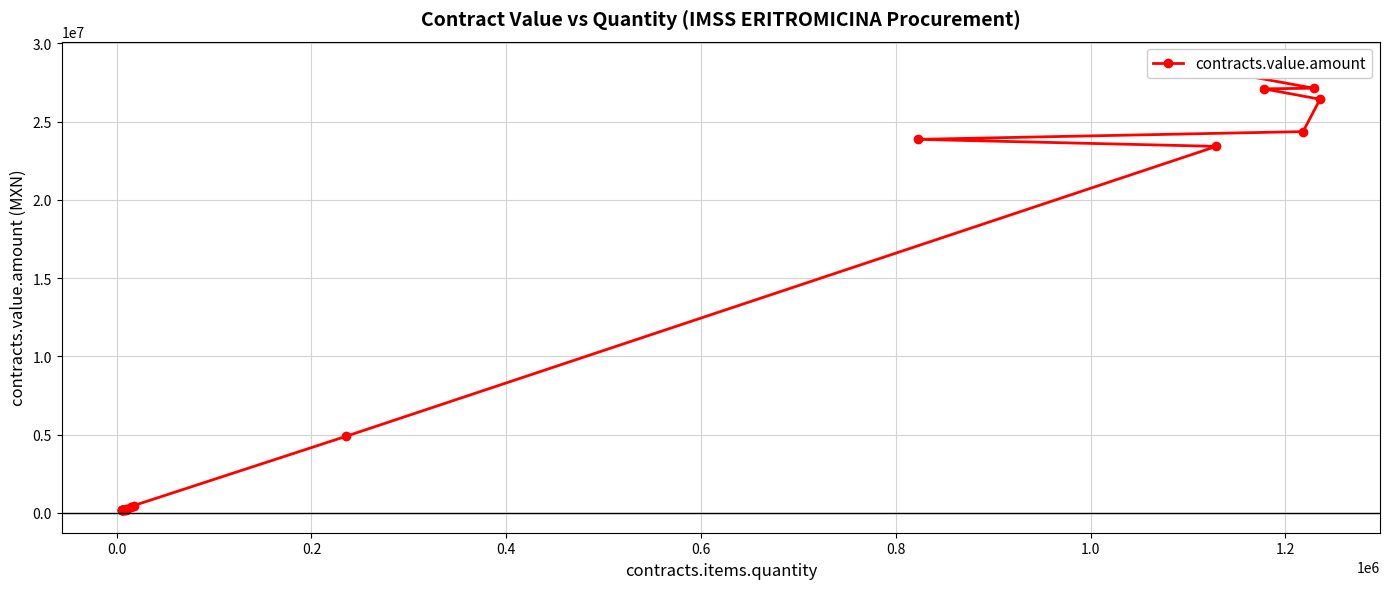

Does the chart display data point markers on the line(s)?

Yes